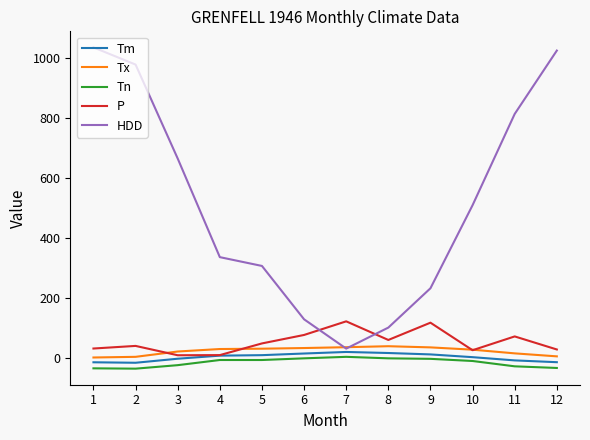

Which series changed the most between 7 and 12?

HDD